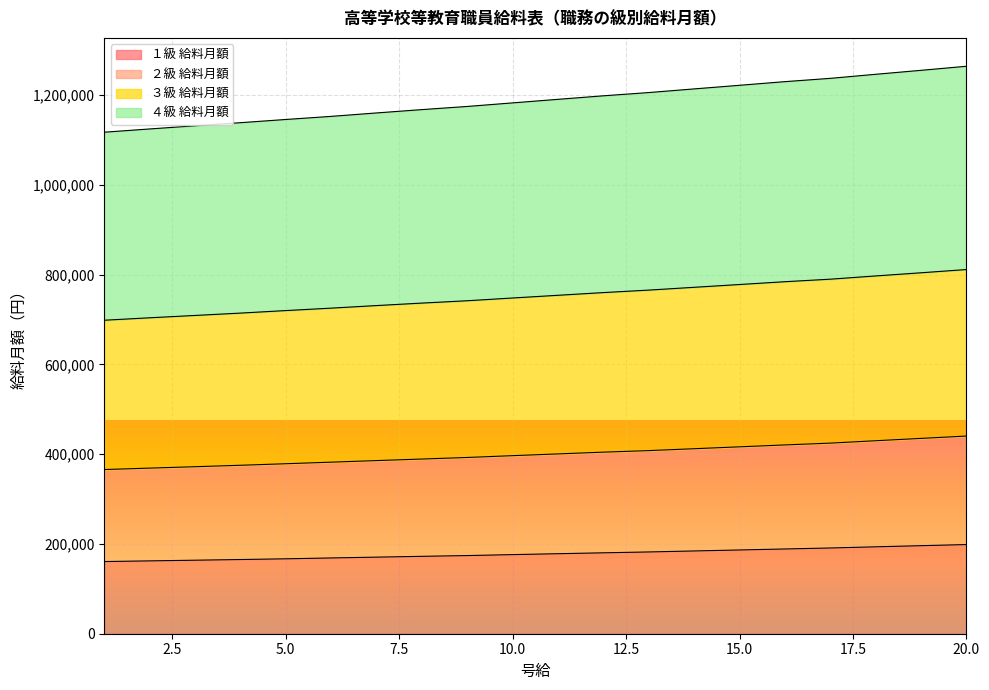

Which has a higher value, 20 or 19?

20